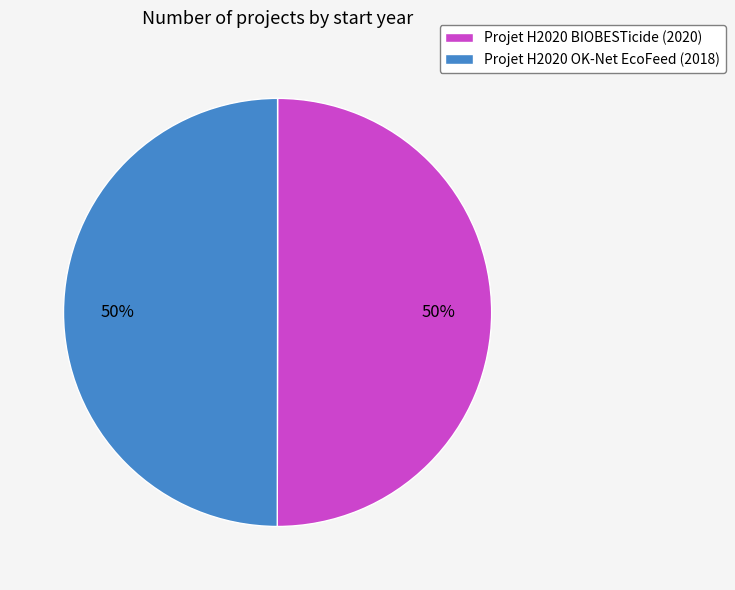

Is it true that Projet H2020 OK-Net EcoFeed is 41% of the pie?

False